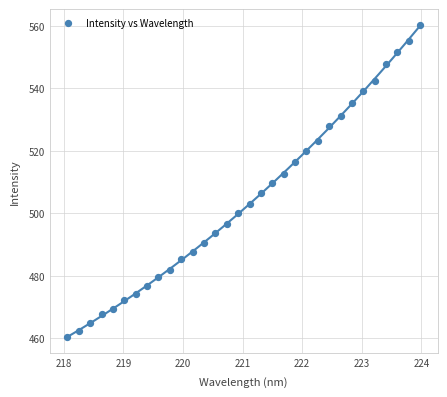

What is the range of X values (max minus min)?

5.9